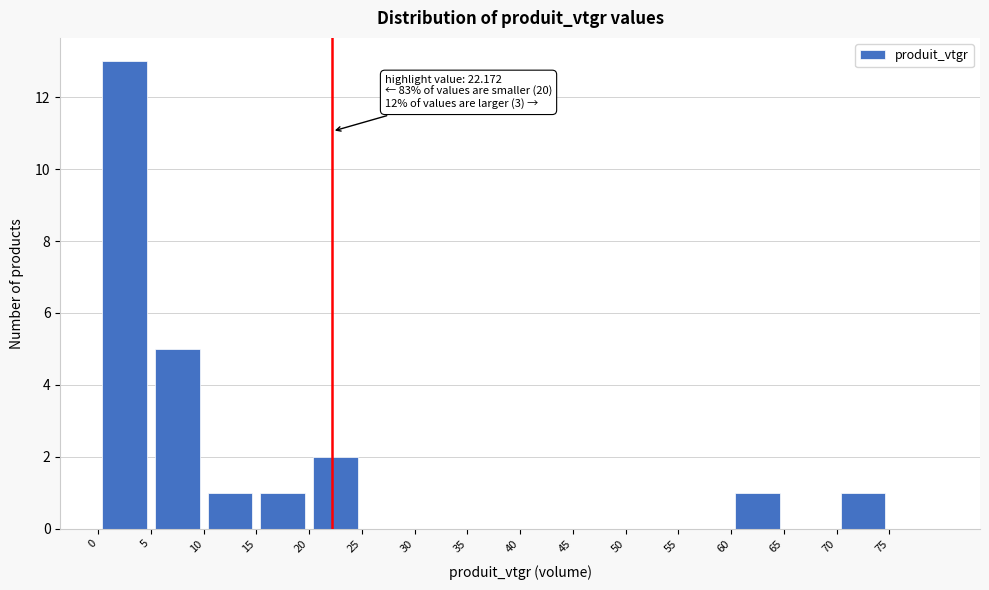

Which range on the x-axis has the tallest bar?

0 to 5